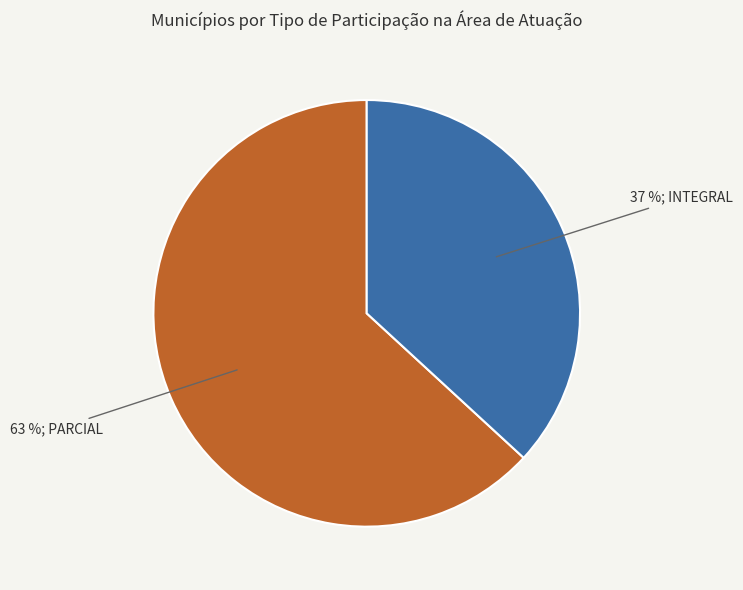

To the nearest percent, what is the average slice percentage?

50%